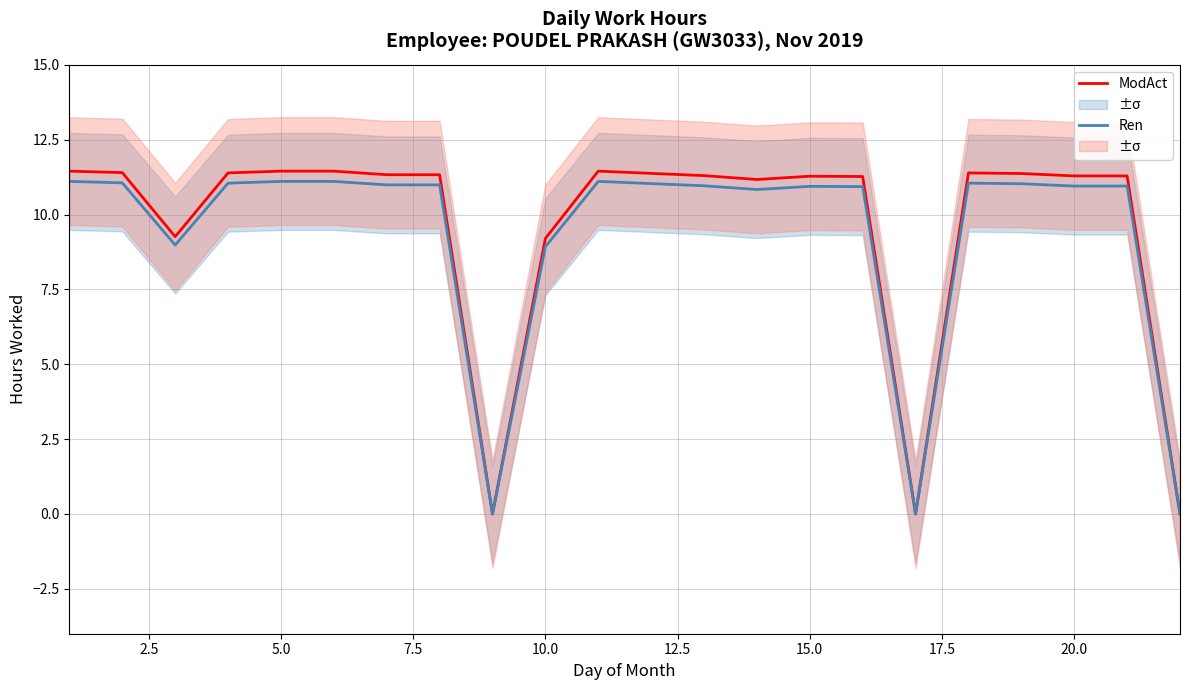

True or false: Ren and ModAct intersect in this chart.

False